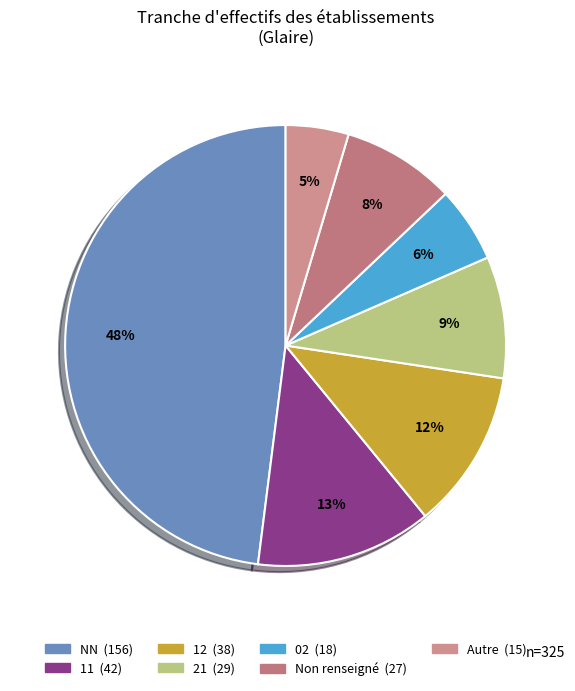

Count the number of slices in the pie.

7